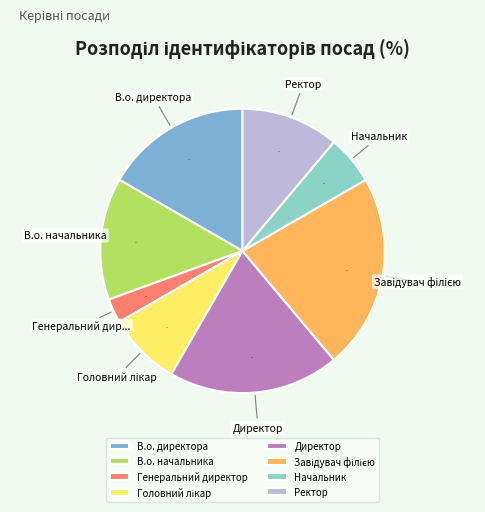

How many segments does this pie chart have?

8